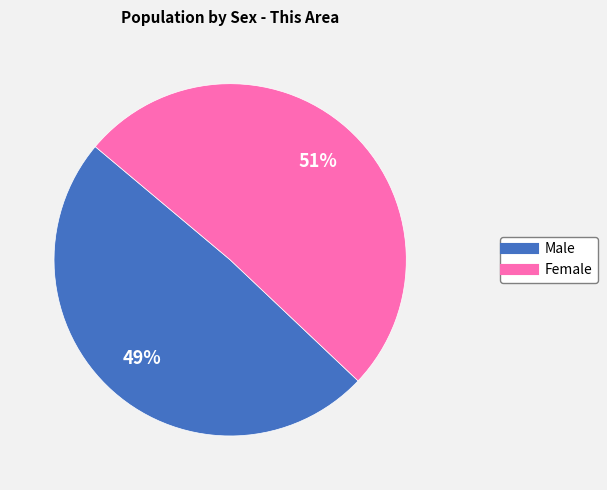

How many slices are in this pie chart?

2